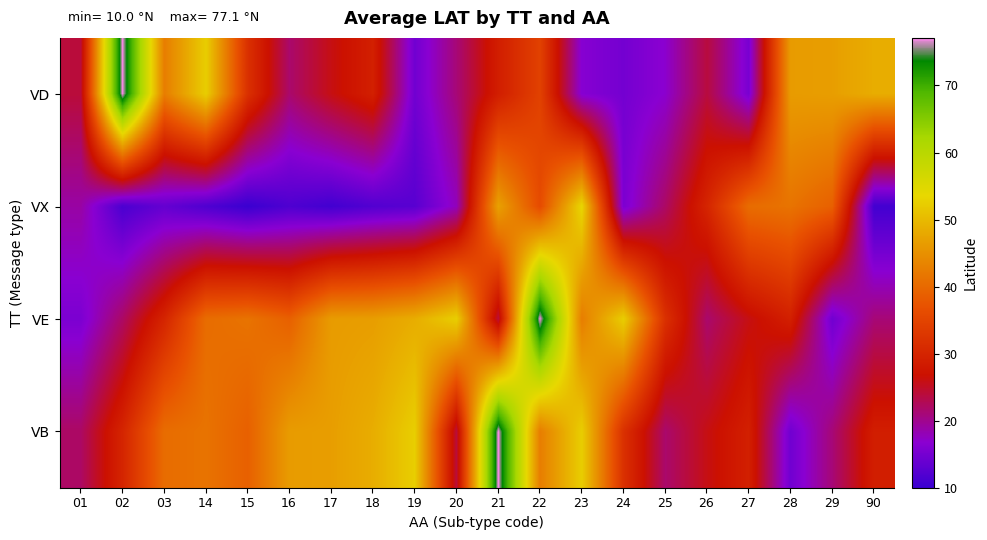

What is the total value across all series at 18?

136.4